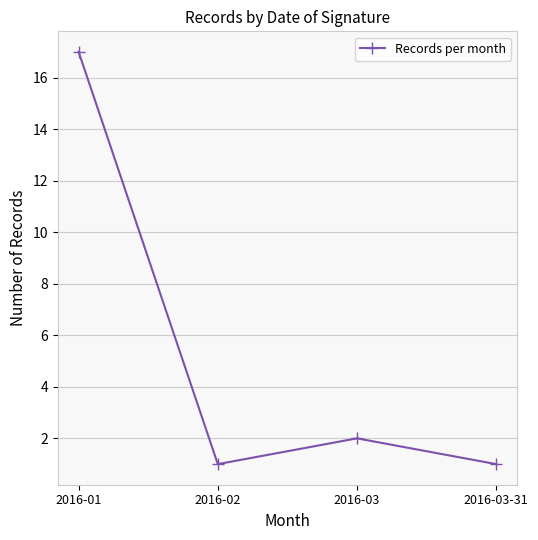

At which category does the chart reach its peak across all series?

2016-01